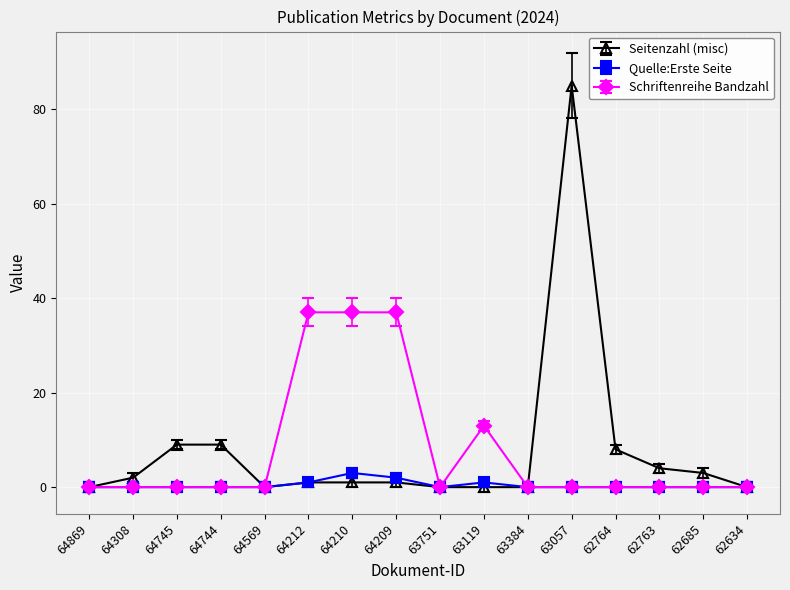

Where does the Seitenzahl (misc) series first go above 1?

64308